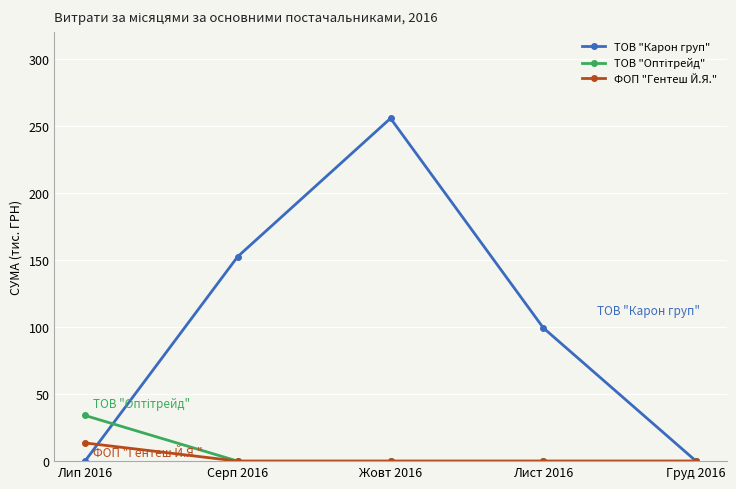

What is the sum of all ФОП "Гентеш Й.Я." values?

13.6